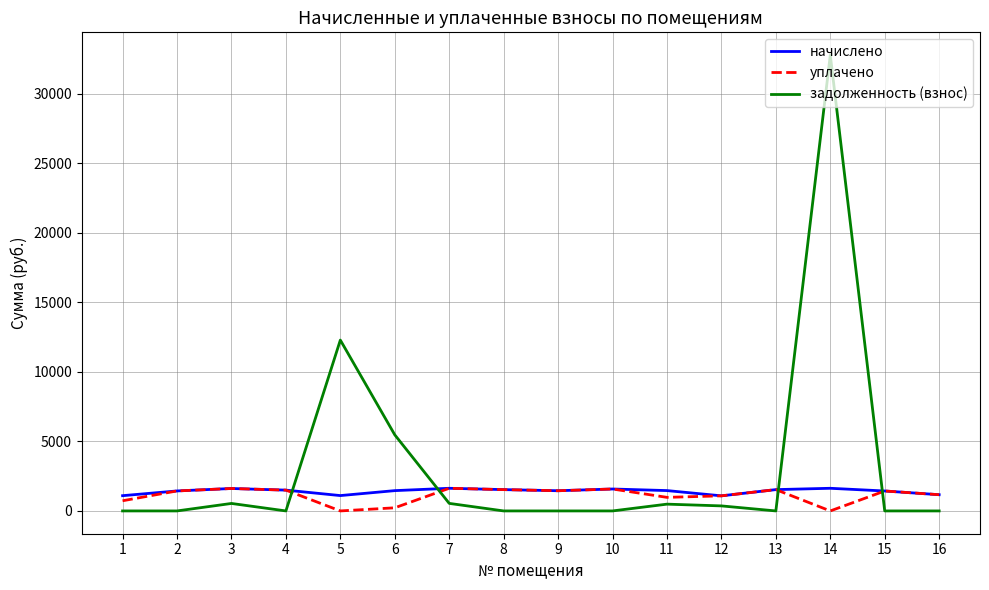

Where do начислено and задолженность (взнос) first cross each other?

4 and 5